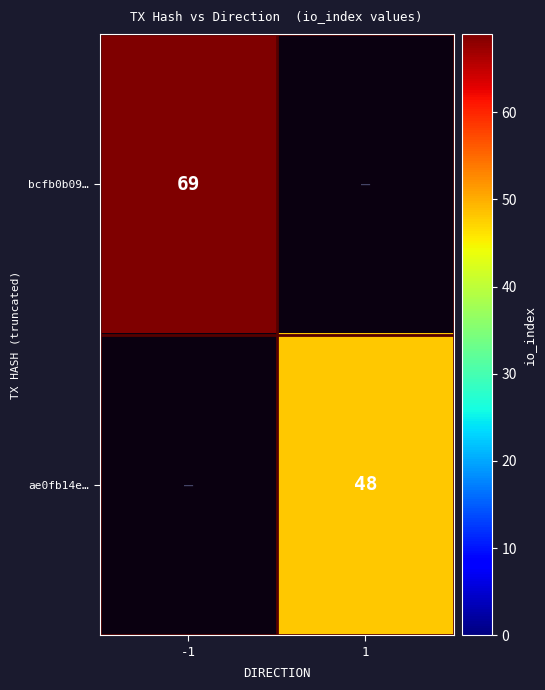

The value of ae0fb14e… at 1 is 48. True or false?

True